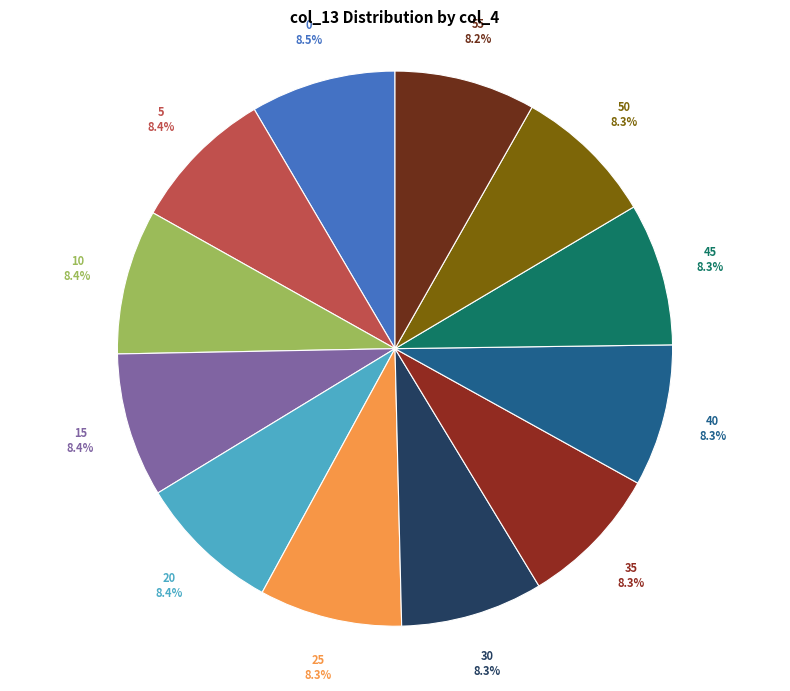

What is the ratio of the value at 15 to the value at 5?

1.0